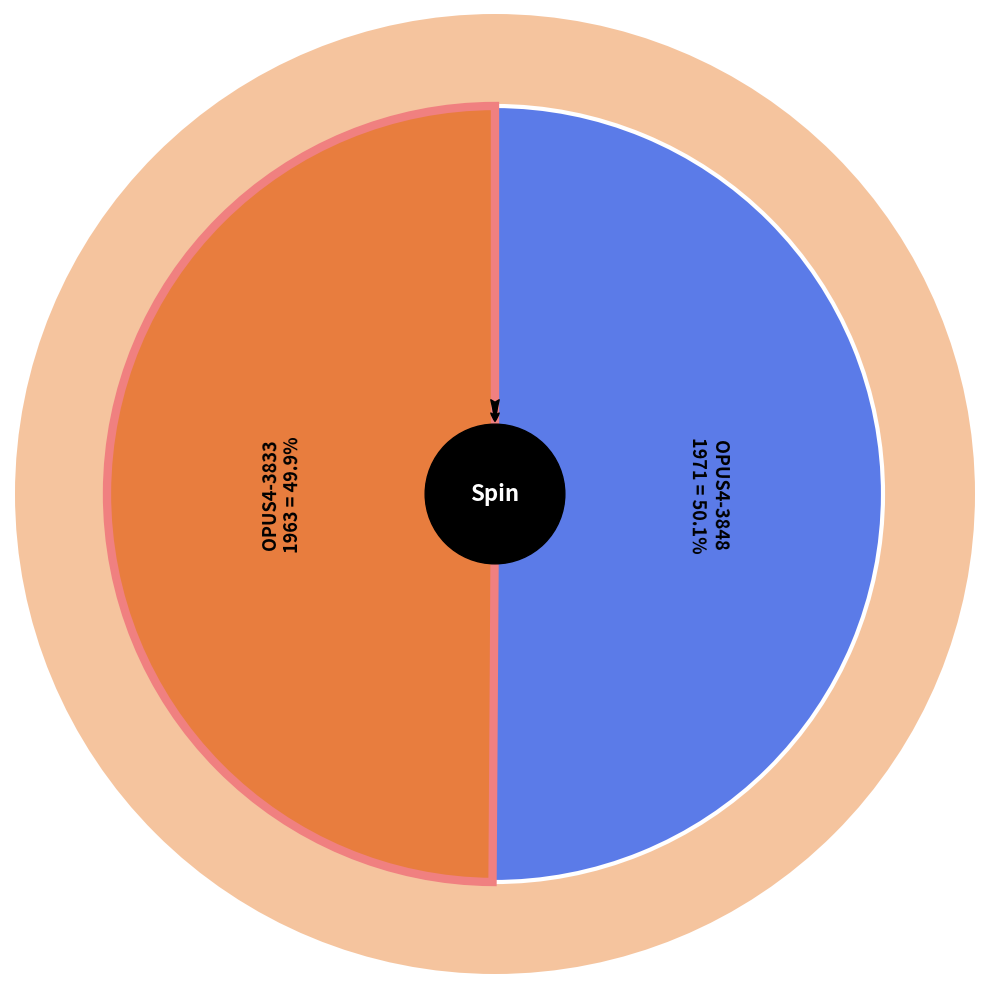

Is there a majority slice in this chart?

Yes